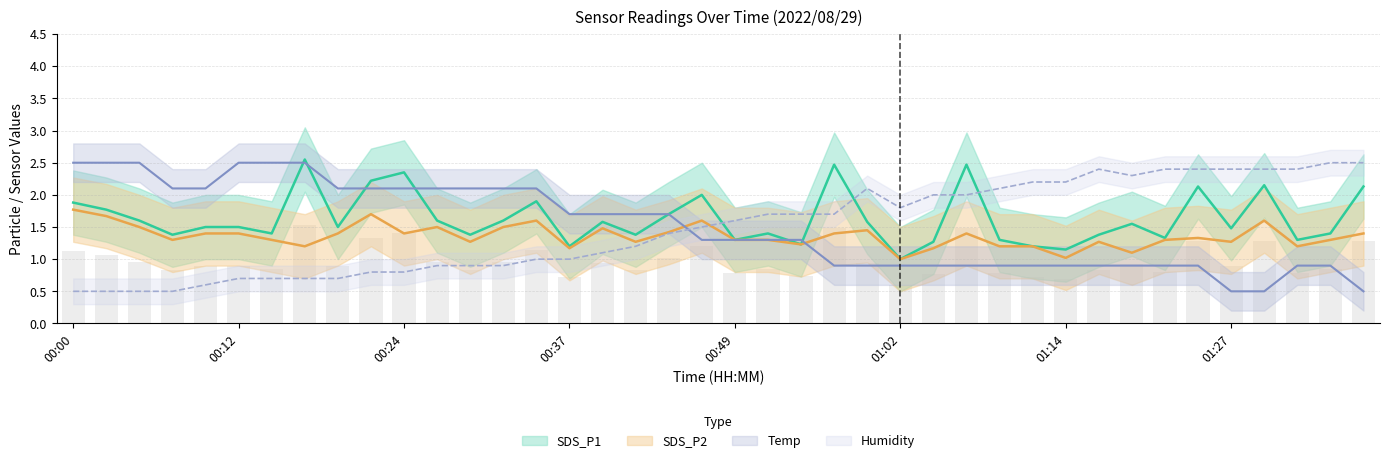

What is the sum of all Temp values?

60.0